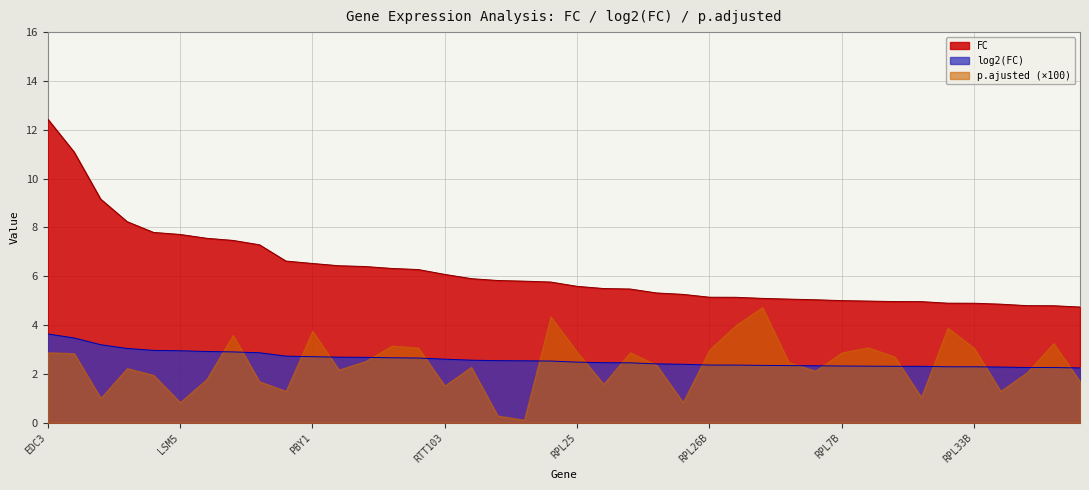

What is the difference between the maximum and minimum values in the FC series?

7.7